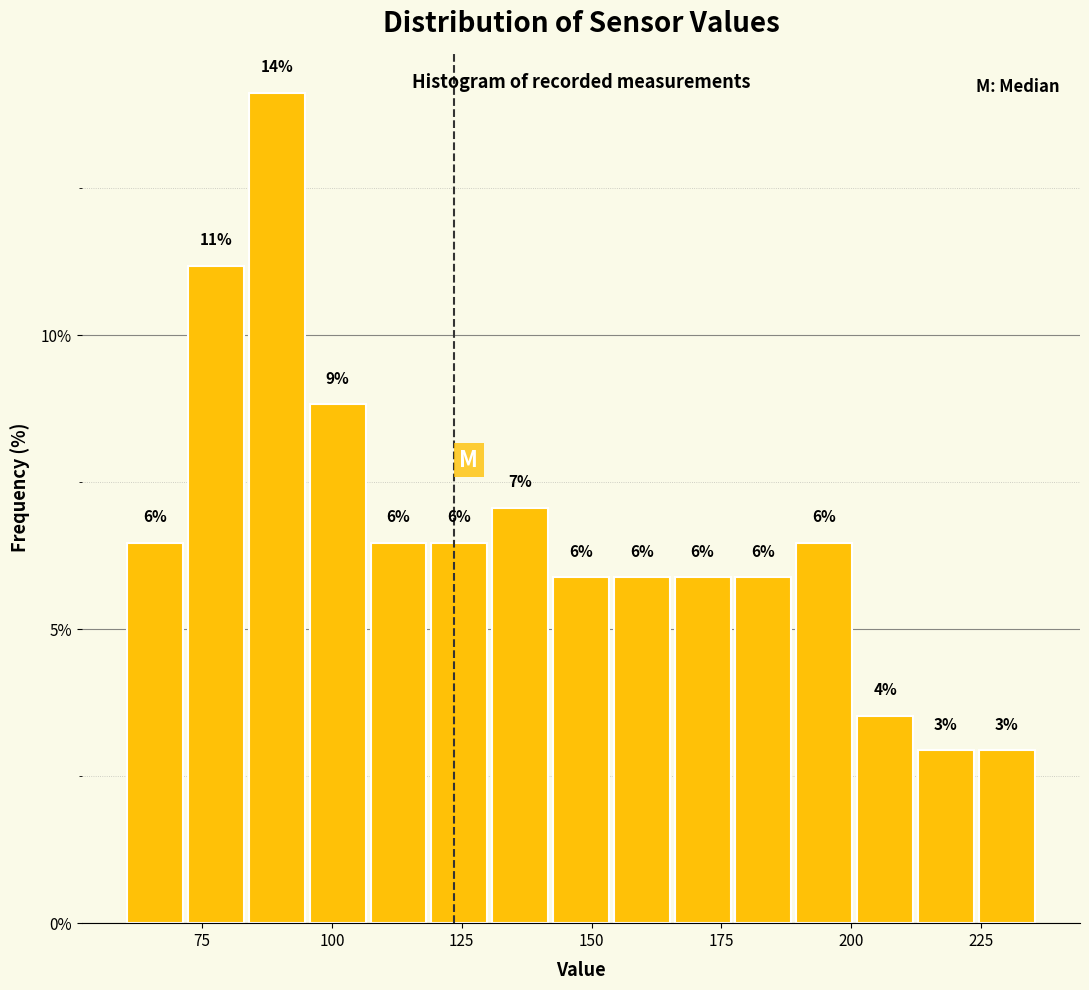

Read against the x-axis, roughly where is the centre of the tallest bar?

90